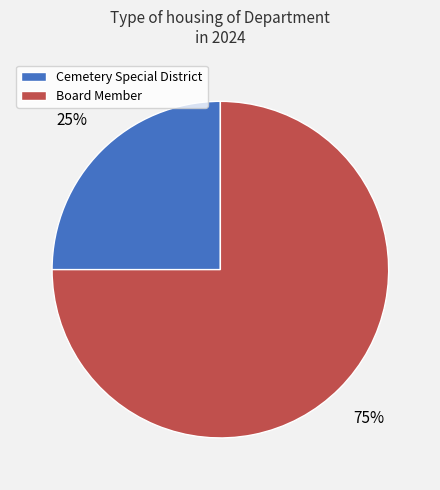

To the nearest percent, what is the difference between the largest and smallest slice percentages?

50%